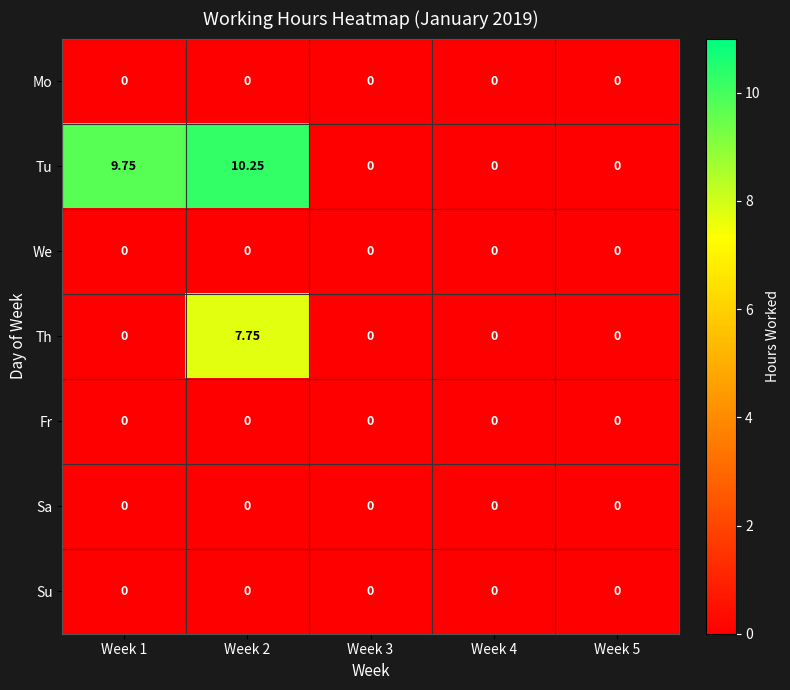

Which series changed the most between Week 1 and Week 2?

Th